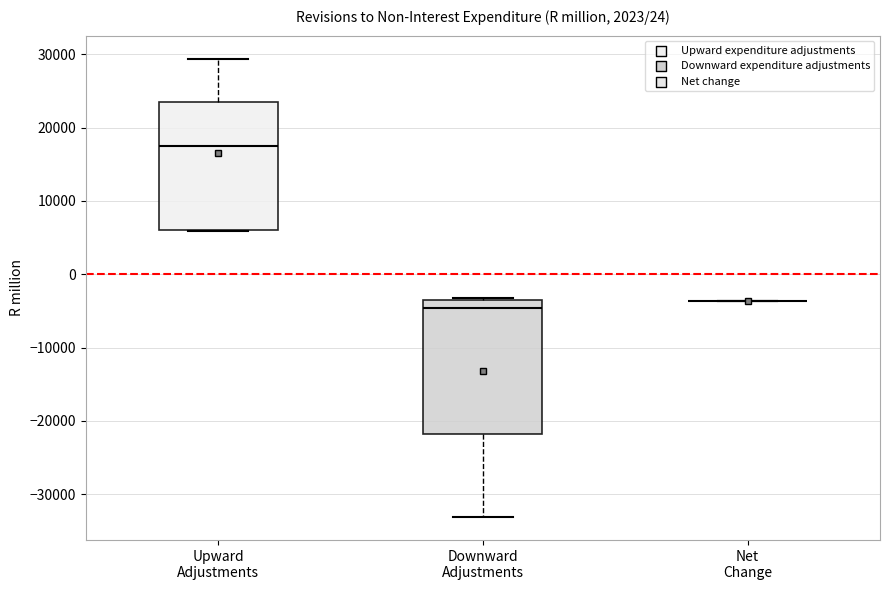

Reading left to right, transcribe this box plot: for each box, give where its median line is, the range the box spans, and where its two whiskers end, as read against the y-axis. The values are not printed on the chart, so give them approximately, as read against the axis.

Upward Adjustments: median 18000, box 6000 to 24000, whiskers 6000 to 29000
Downward Adjustments: median -5000, box -22000 to -3000, whiskers -33000 to -3000
Net Change: box collapsed to a line at -4000, whiskers -4000 to -4000